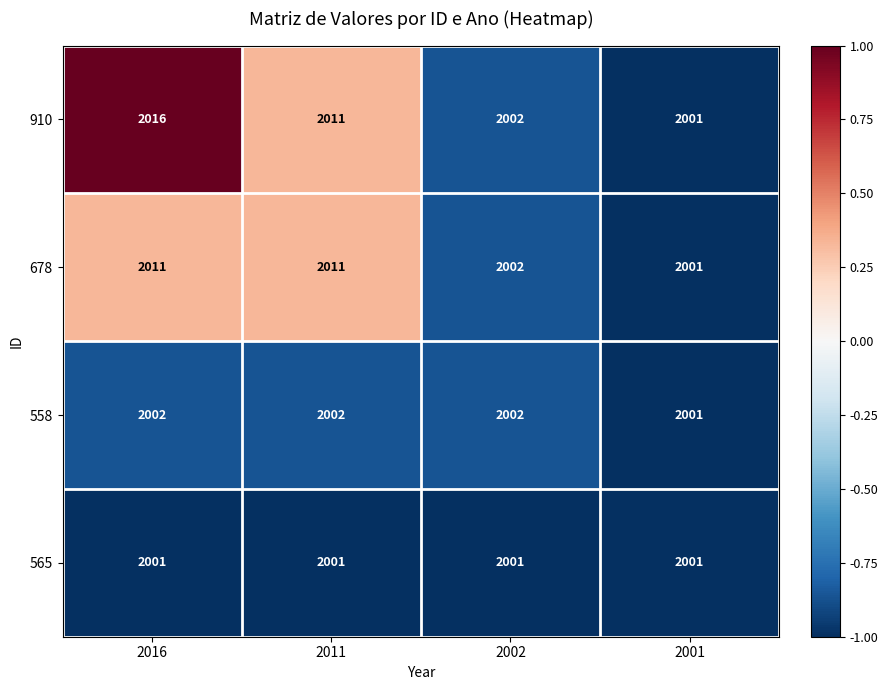

Reading right to left, list all the values displayed in this chart.

910: 2001	2002	2011	2016
678: 2001	2002	2011	2011
558: 2001	2002	2002	2002
565: 2001	2001	2001	2001